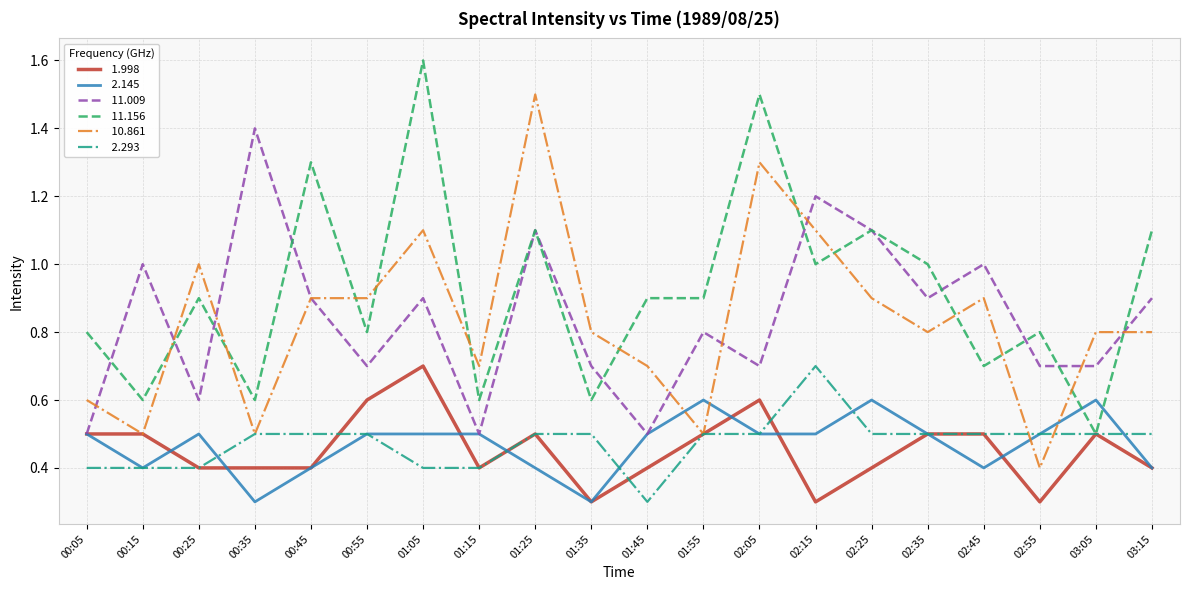

What is the difference between the highest and lowest values at 00:25?

0.6